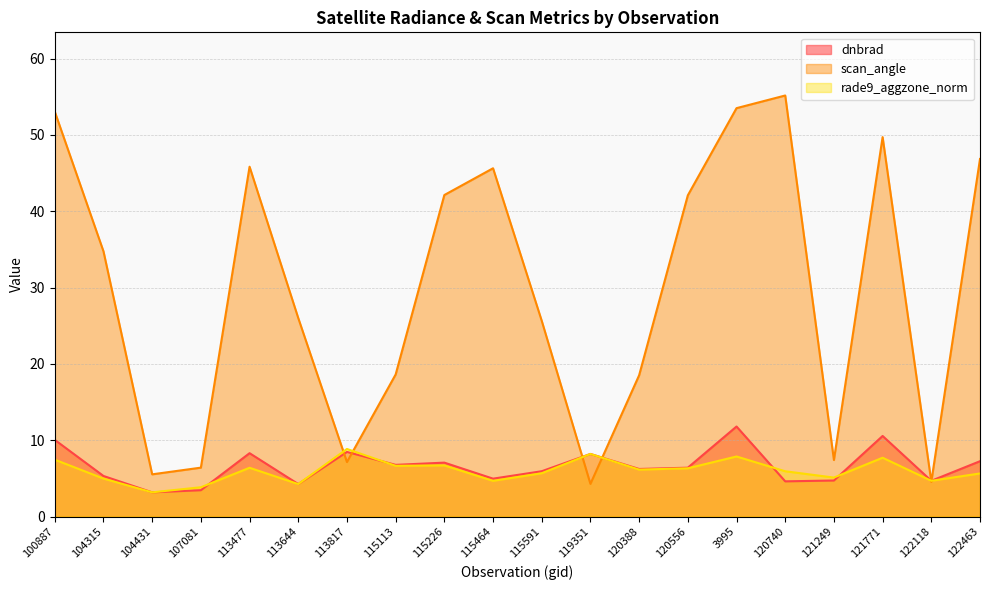

The value of dnbrad at 113477 is 8.3. True or false?

True